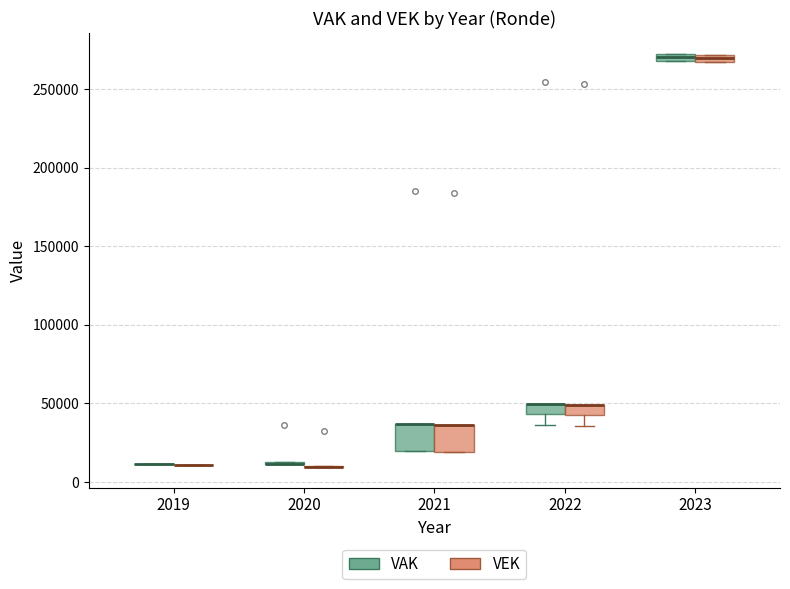

Where is the lower edge of the box for 2023 (VEK) on the y-axis? The values are not printed on the chart, so give them approximately, as read against the axis.

265000